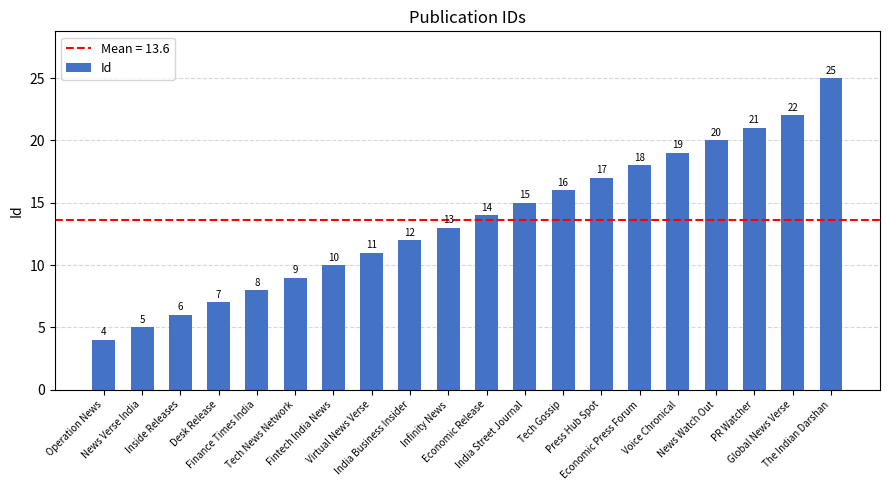

Which label corresponds to the largest value in the chart?

The Indian Darshan